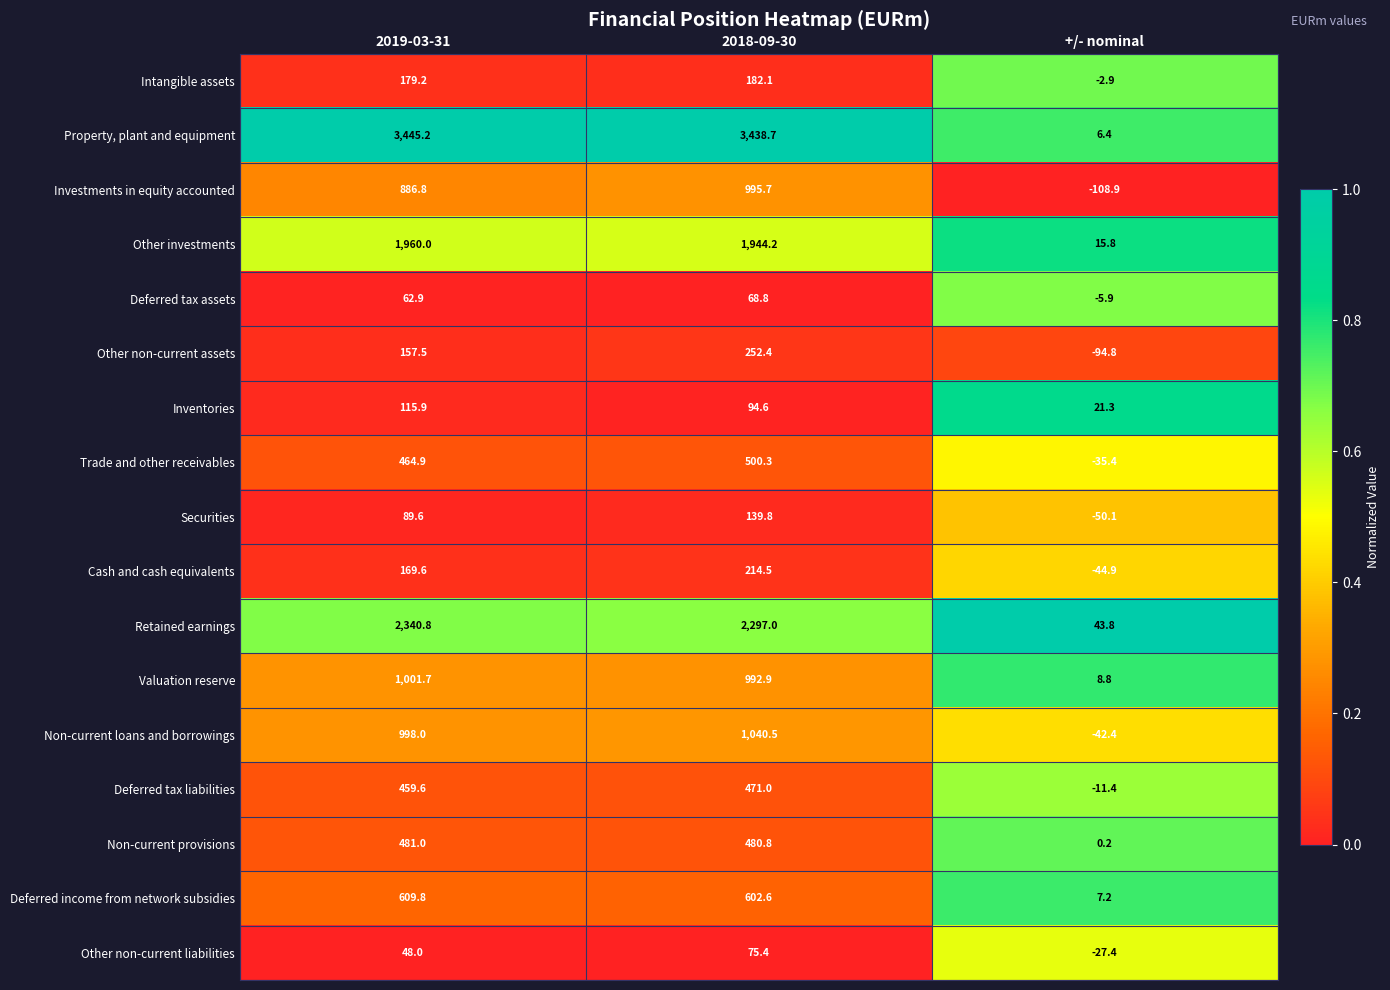

The value of Other non-current liabilities at +/- nominal is -7.5. True or false?

False